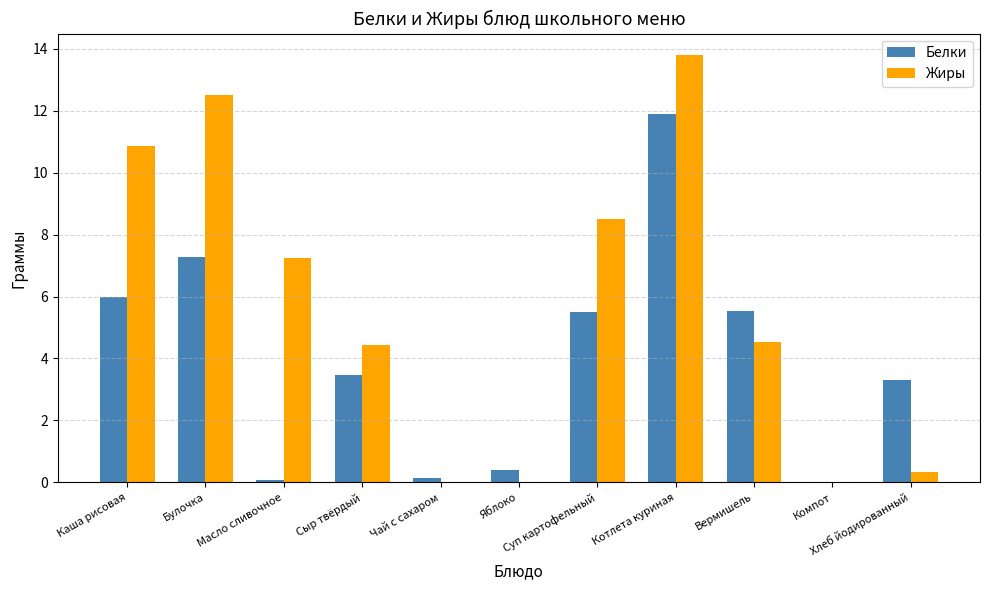

What is the sum of all Жиры values?

62.2